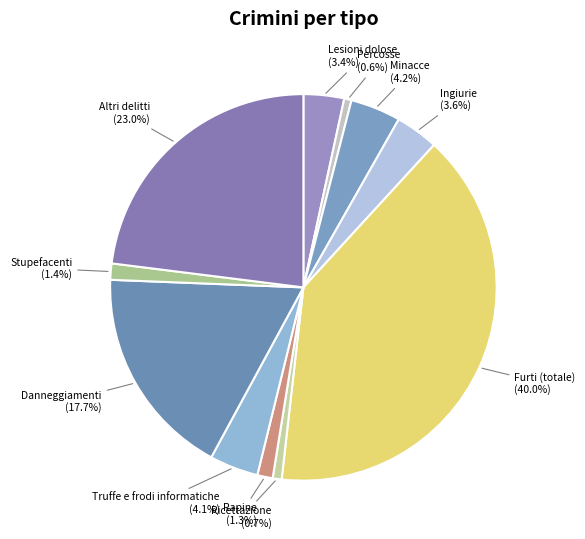

Combined, do Stupefacenti and Ricettazione account for over 50%?

No